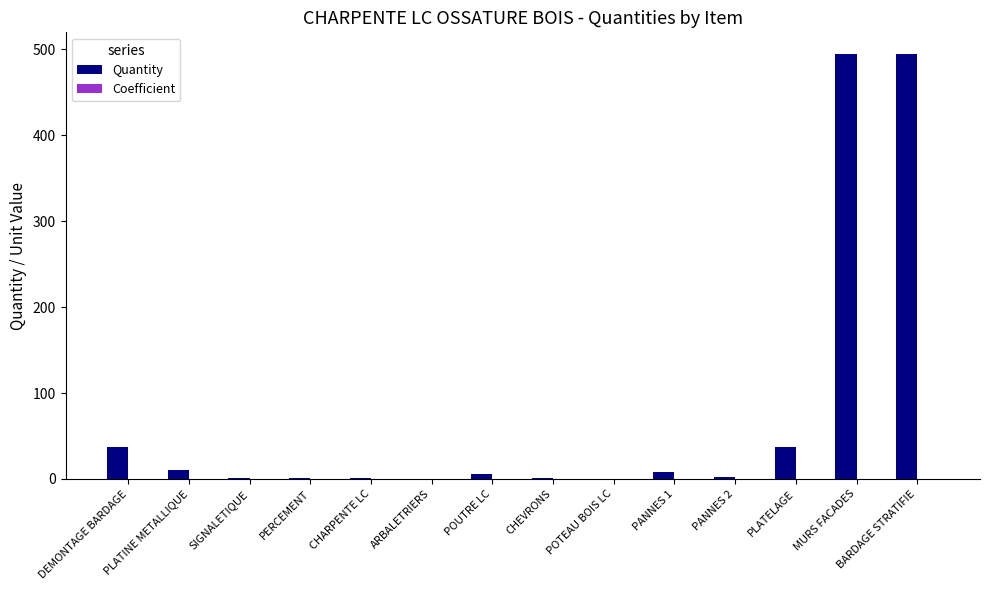

What is the greatest value displayed?

495.0